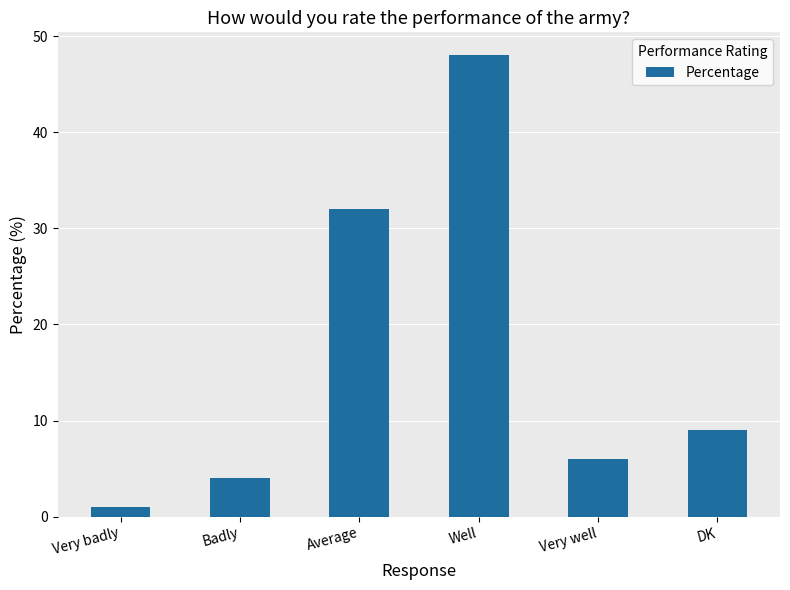

List the labels in order of value, largest first.

Well, Average, DK, Very well, Badly, Very badly